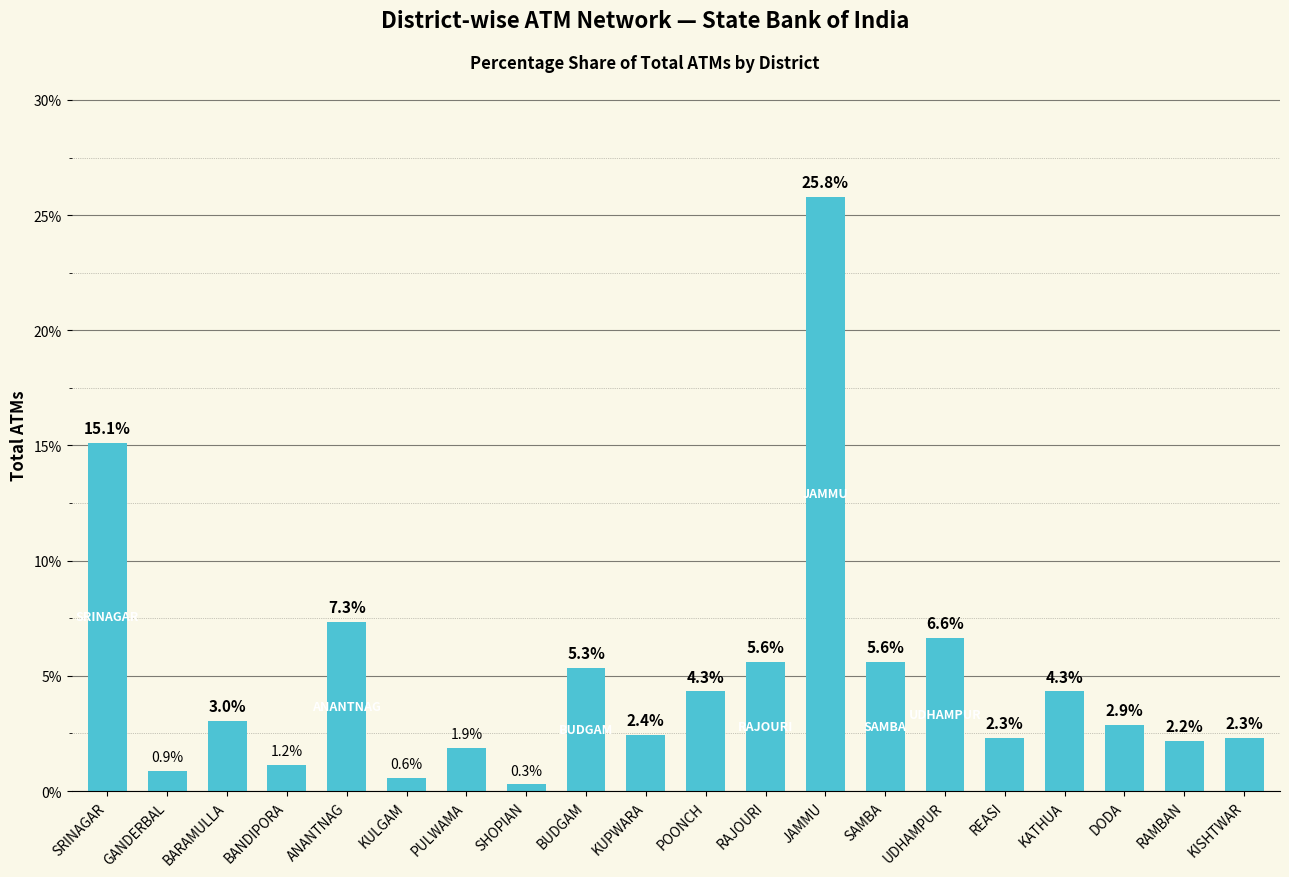

Which label corresponds to the smallest value in the chart?

SHOPIAN